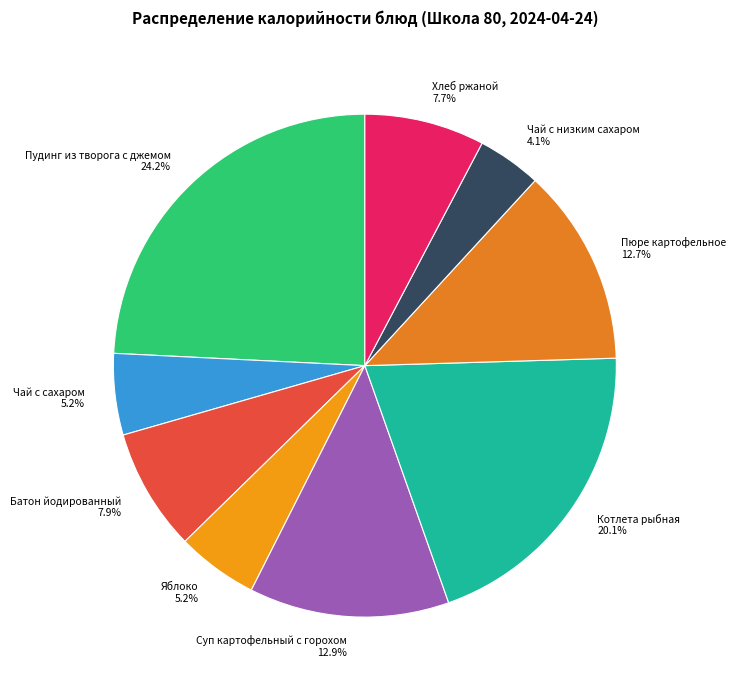

To the nearest percent, what percentage of the pie is Яблоко?

5%